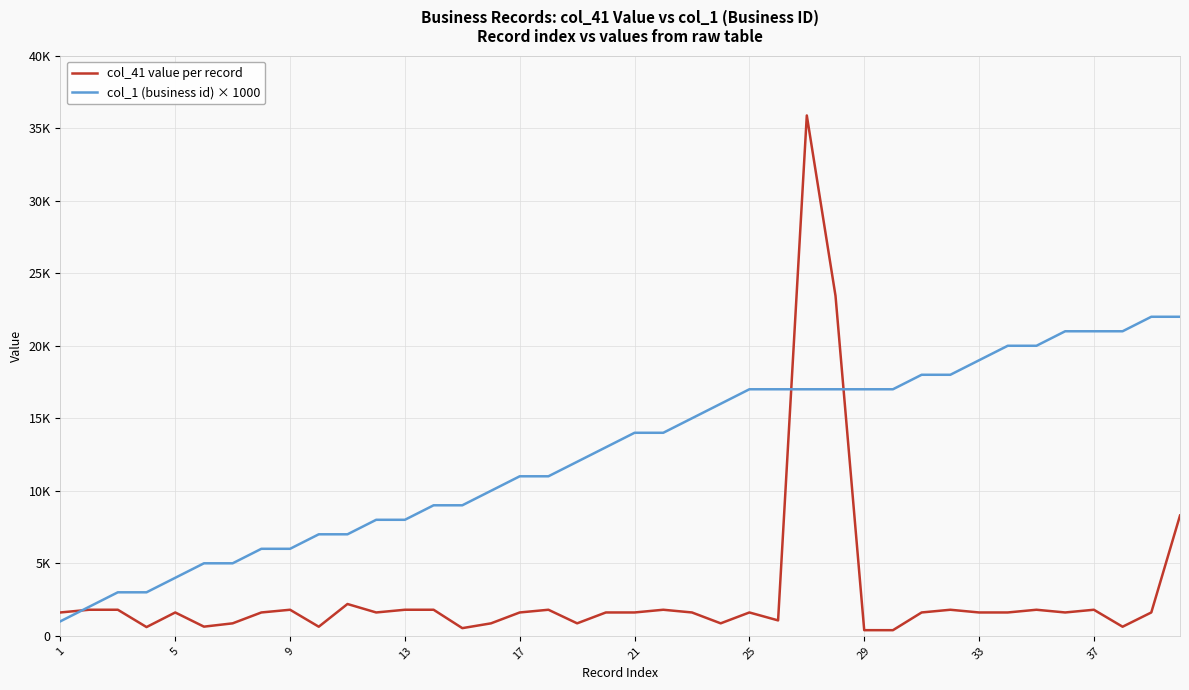

What is the lowest value of the col_41 value per record series?

388